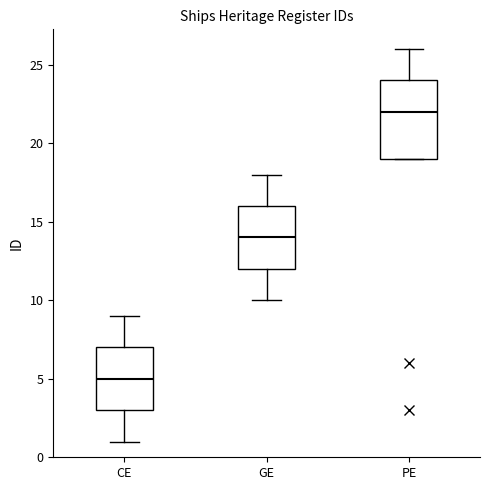

Which box has the lowest median line?

CE